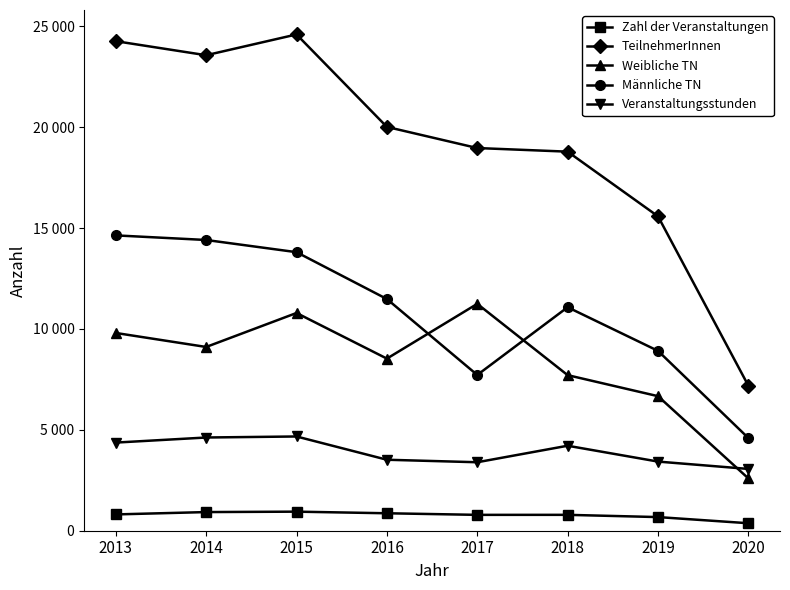

What is the value of the Veranstaltungsstunden point at the 6th from the left?

4211